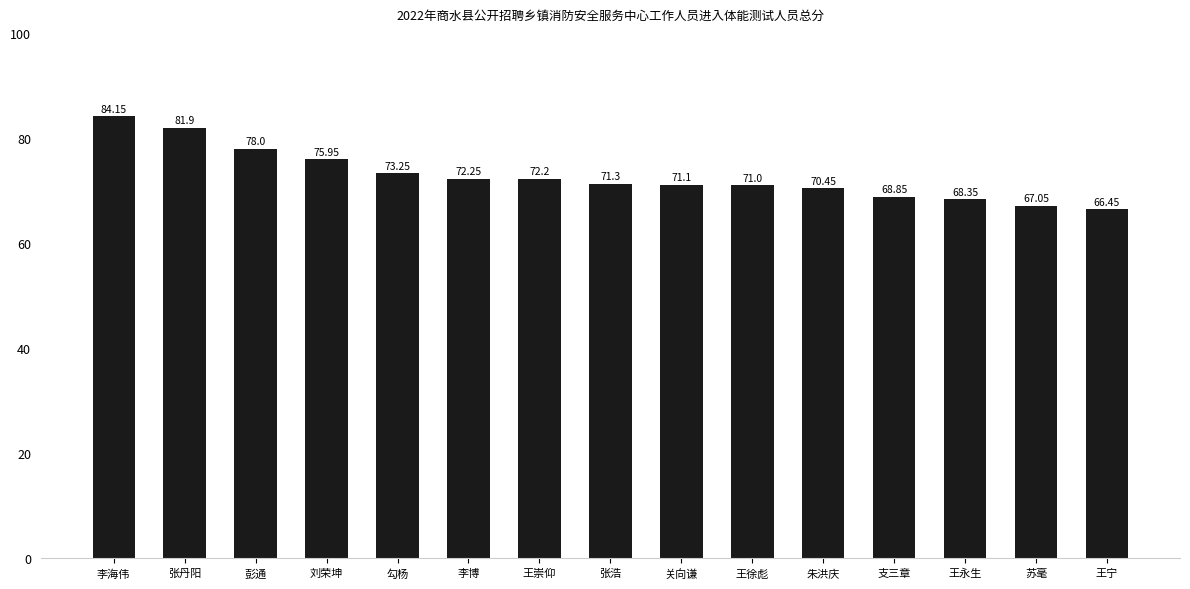

Approximately how many times larger is the value at 彭通 compared to 李博?

1.1